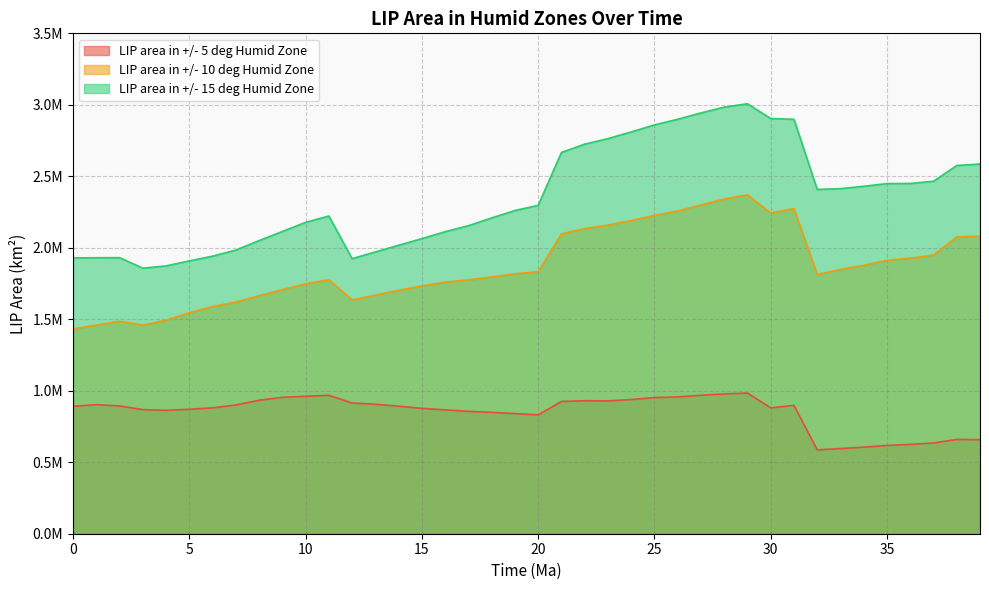

True or false: LIP area in +/- 10 deg Humid Zone and LIP area in +/- 5 deg Humid Zone intersect in this chart.

False